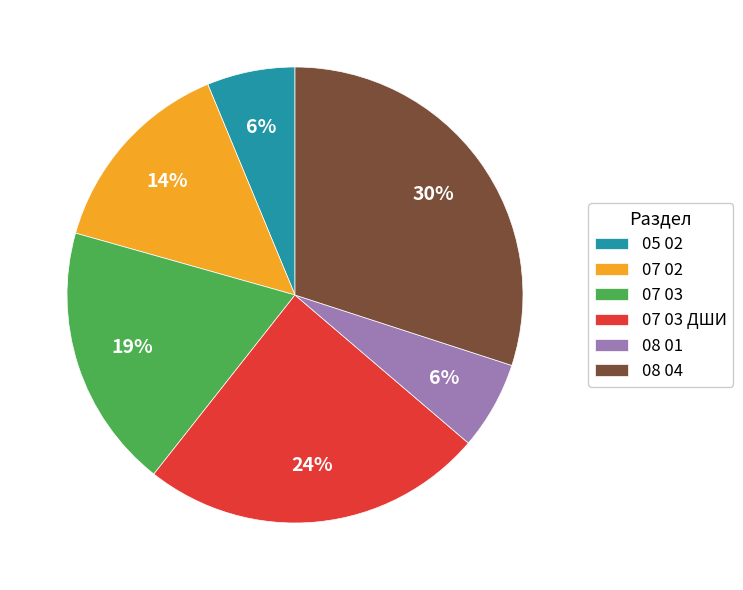

Is there a majority slice in this chart?

No